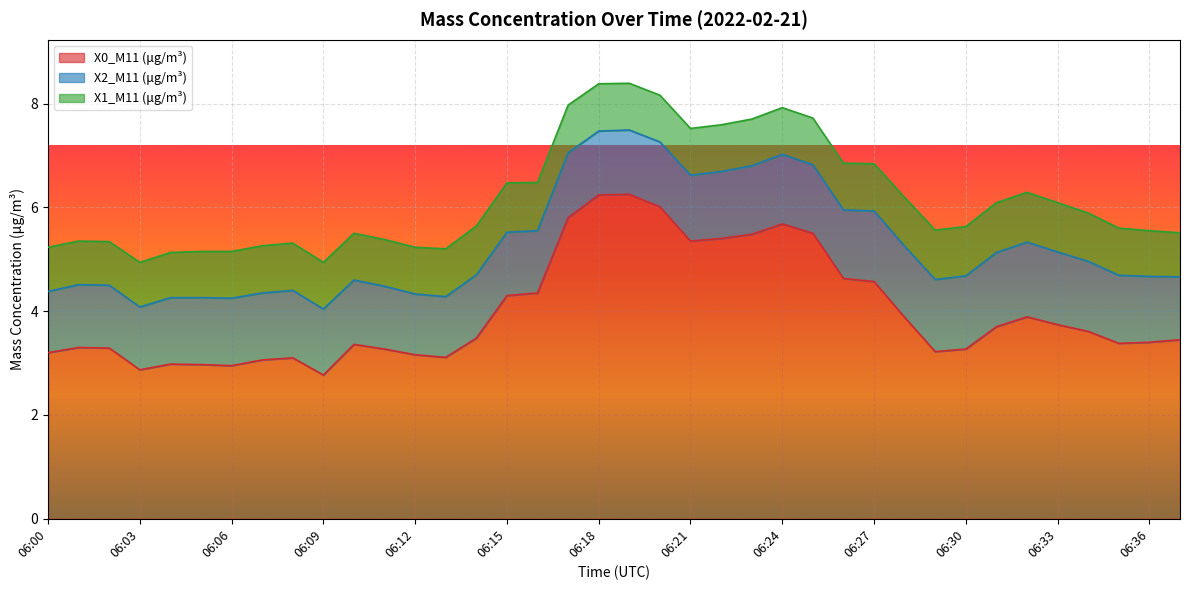

True or false: X2_M11 (μg/m³) has more than 1 interior local peaks.

True